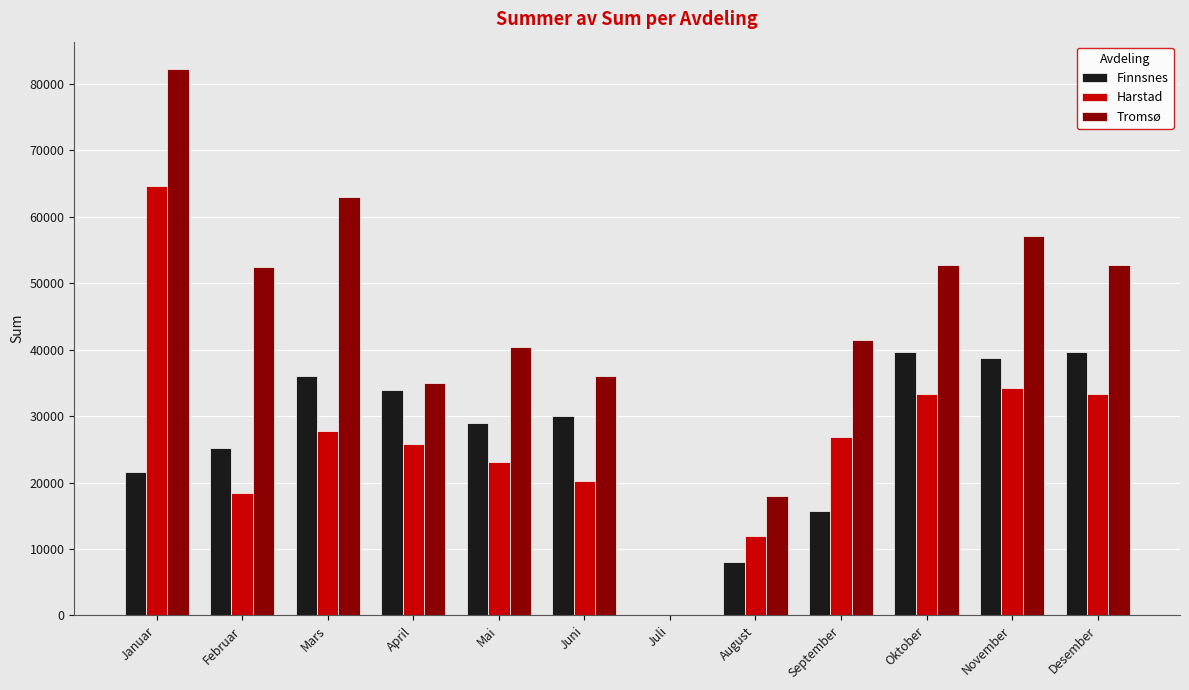

What is the maximum value shown in the chart?

82250